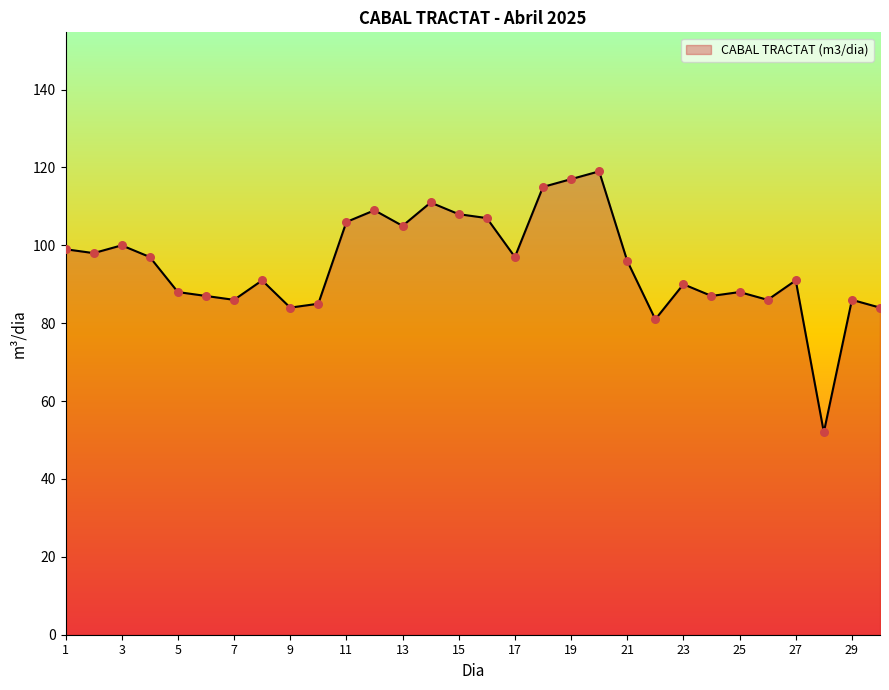

What is the maximum value shown in the chart?

119